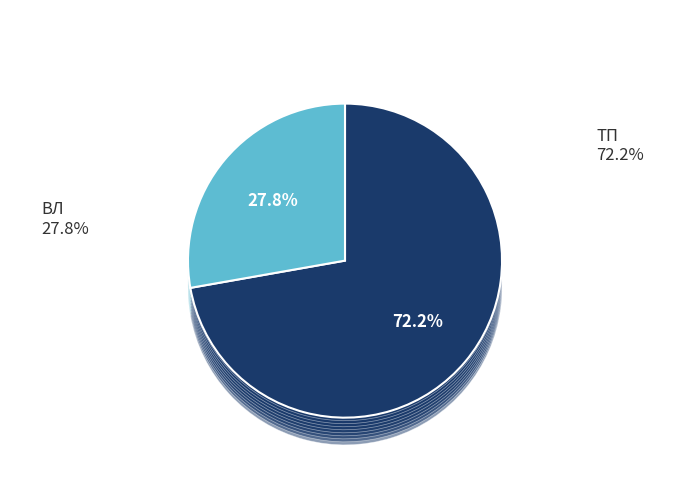

Is there any slice that represents more than half of the pie?

Yes